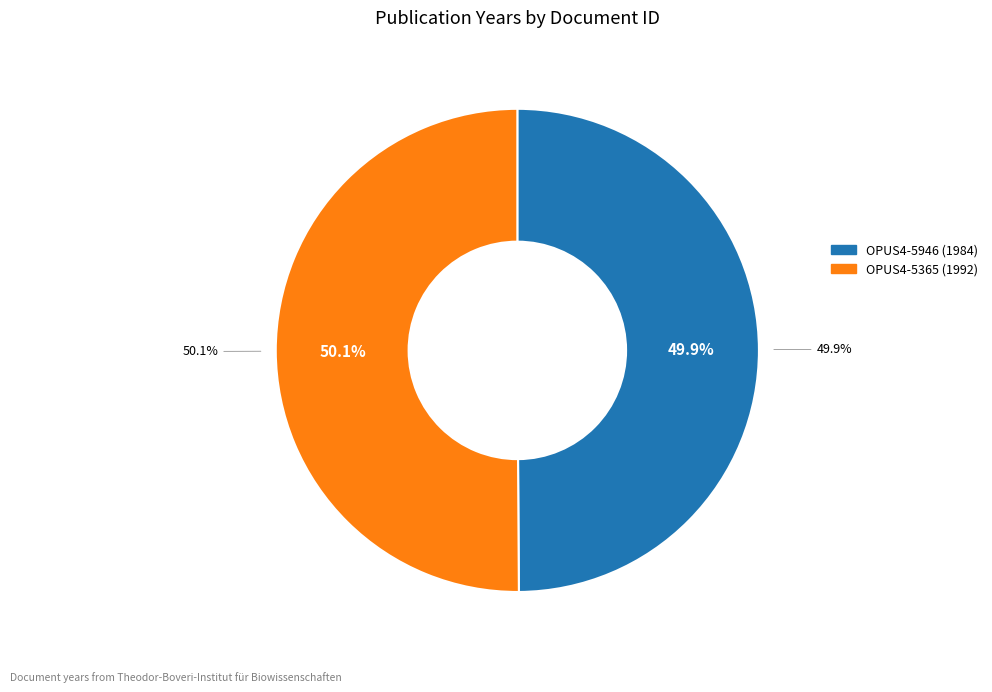

What portion of the pie excludes OPUS4-5365?

49.9%